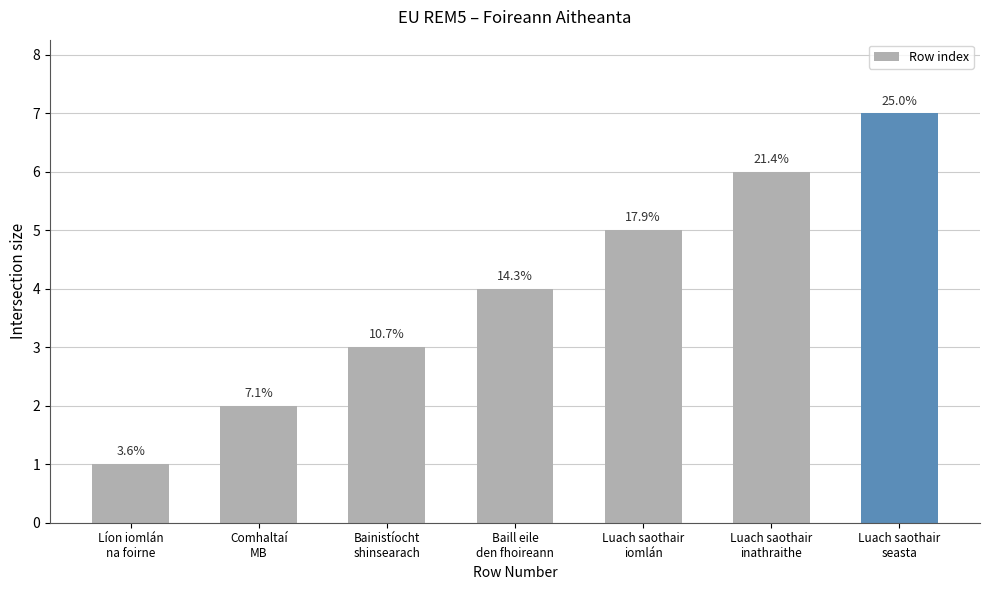

True or false: the data shows 3 at Comhaltaí
MB.

False